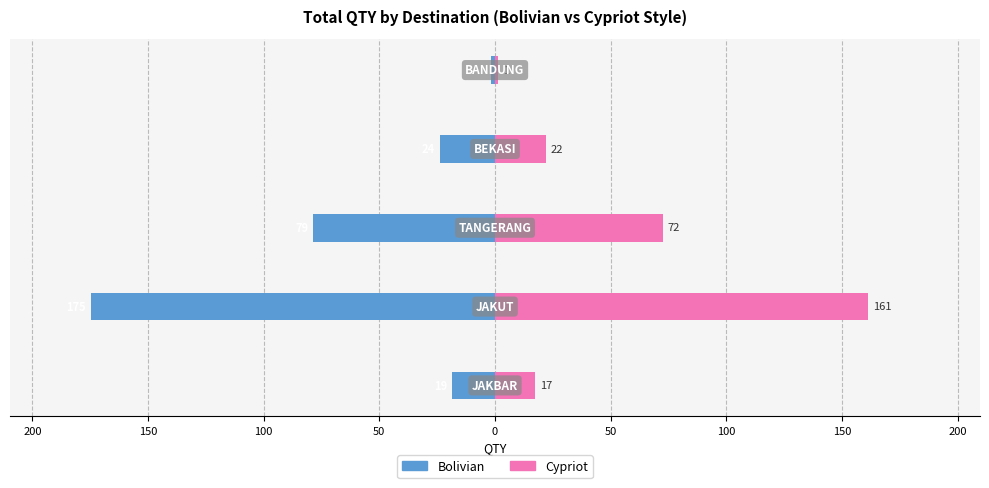

How many bars are there in each group?

2